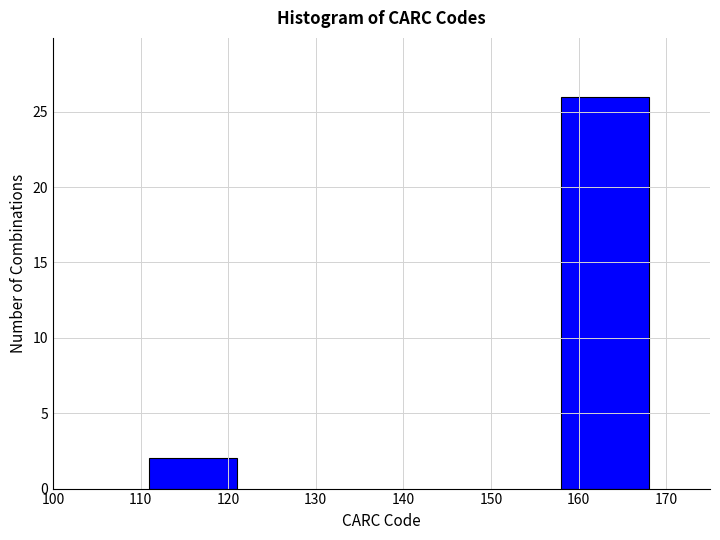

Reading left to right, extract all data points from this chart.

2	26